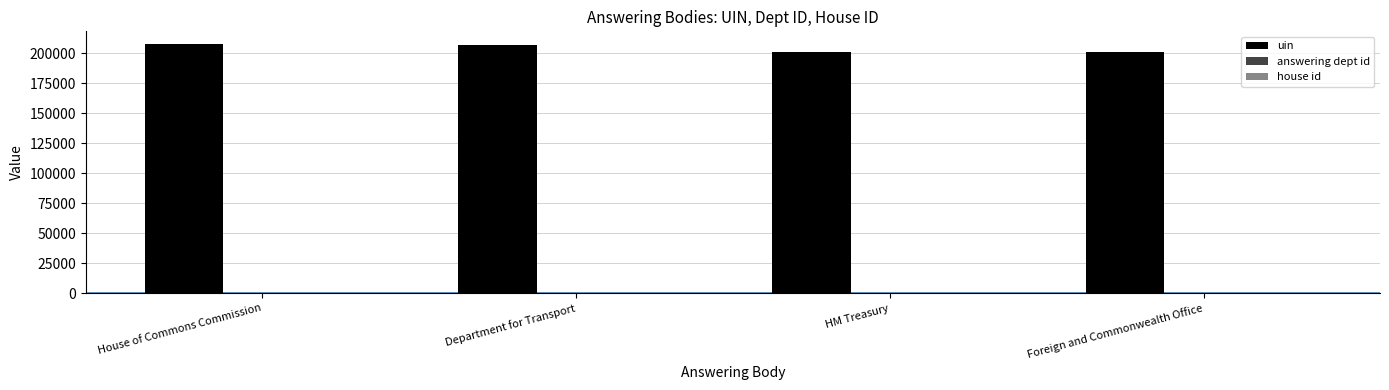

True or false: uin has a value of 201275 at Foreign and Commonwealth Office.

True